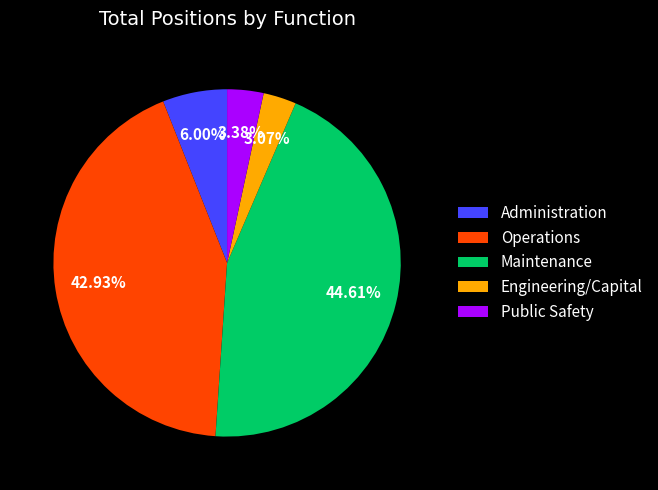

Count the number of slices in the pie.

5